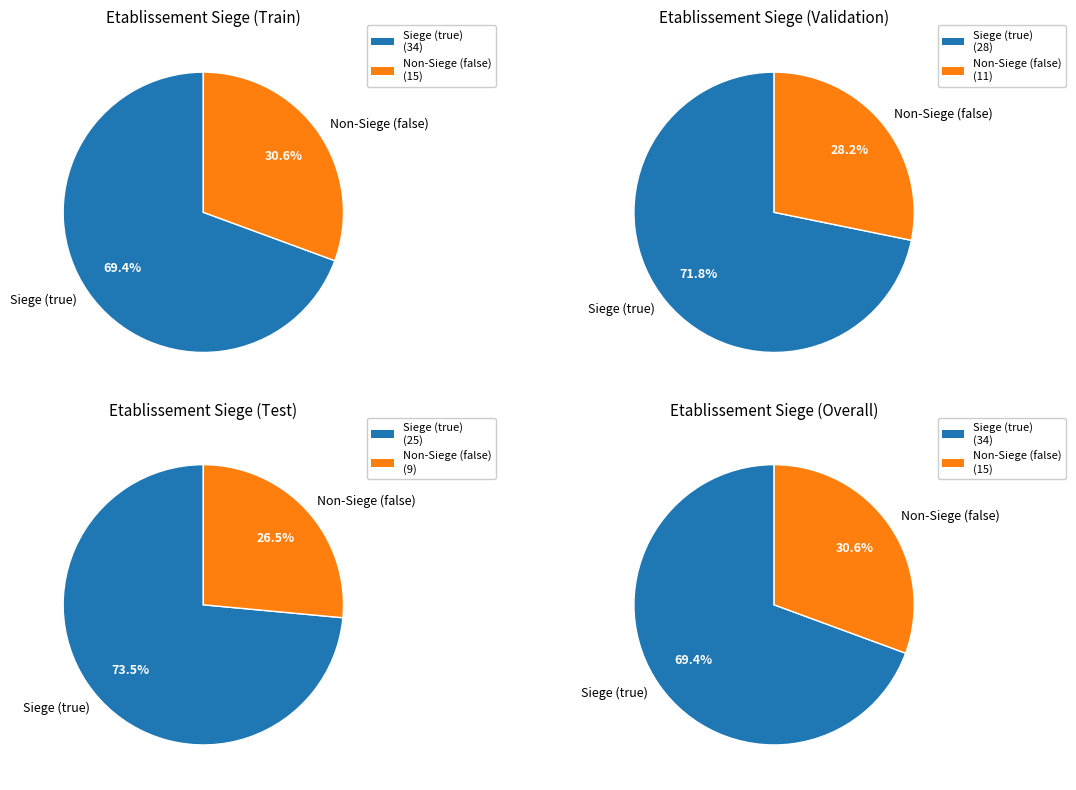

Combined, what portion of the pie is true and false?

100.0%